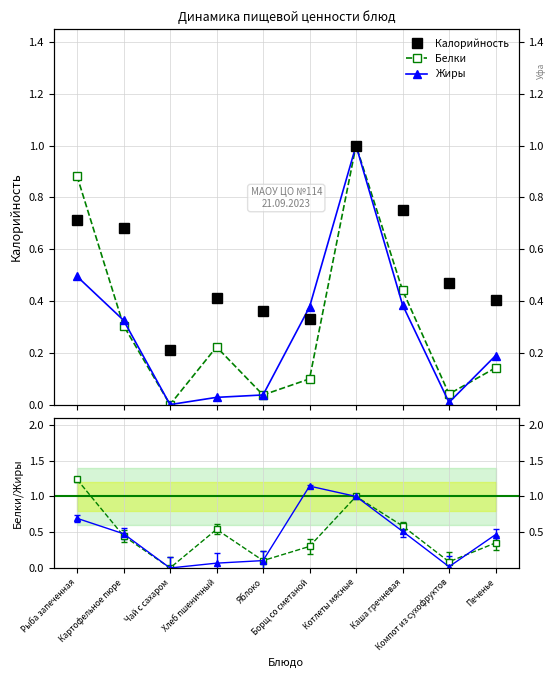

True or false: Калорийность has a value of 0.1 at Борщ со сметаной.

False